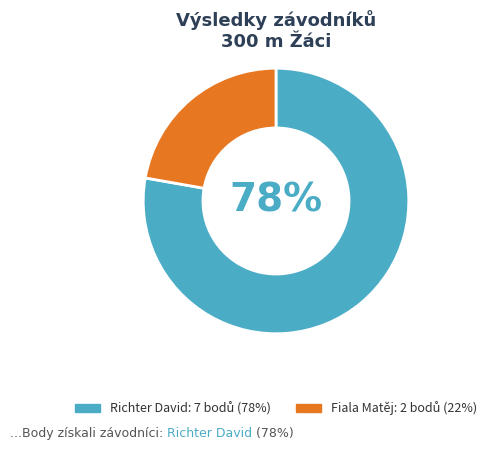

Do Richter David and Fiala Matěj together represent more than half of the pie?

Yes